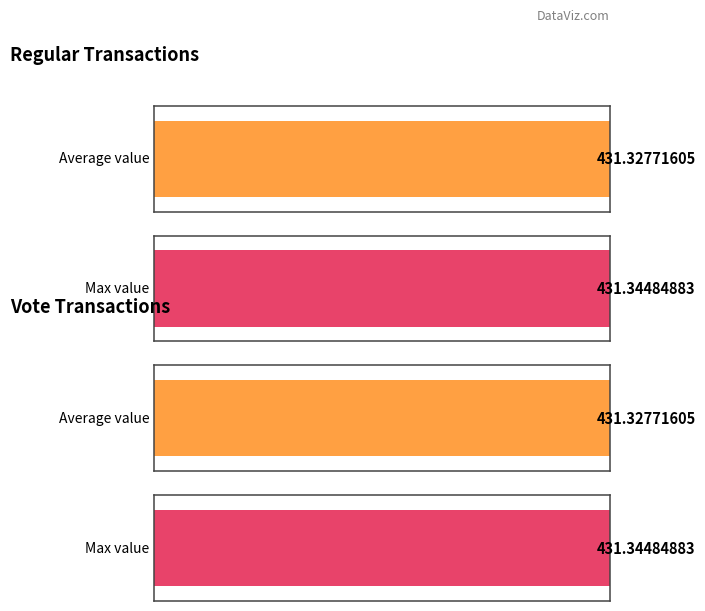

The value of Regular at 1 is 571.2. True or false?

False